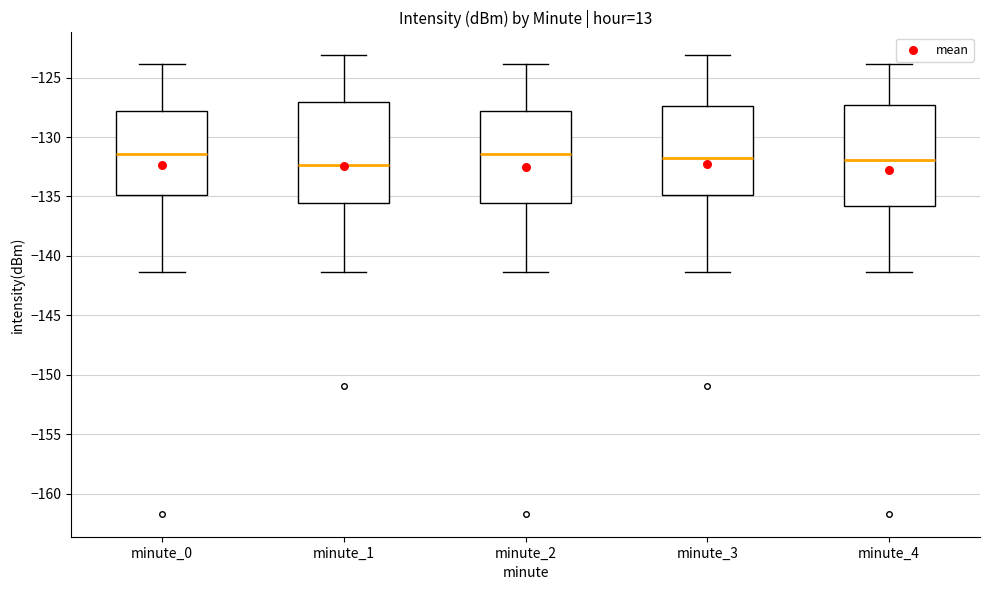

Reading left to right, read every box against the y-axis: the position of its median line, the range the box covers, and the ends of its whiskers. The values are not printed on the chart, so give them approximately, as read against the axis.

minute_0: median -131.5, box -135.0 to -128.0, whiskers -141.5 to -124.0
minute_1: median -132.5, box -135.5 to -127.0, whiskers -141.5 to -123.0
minute_2: median -131.5, box -135.5 to -128.0, whiskers -141.5 to -124.0
minute_3: median -132.0, box -135.0 to -127.5, whiskers -141.5 to -123.0
minute_4: median -132.0, box -136.0 to -127.5, whiskers -141.5 to -124.0